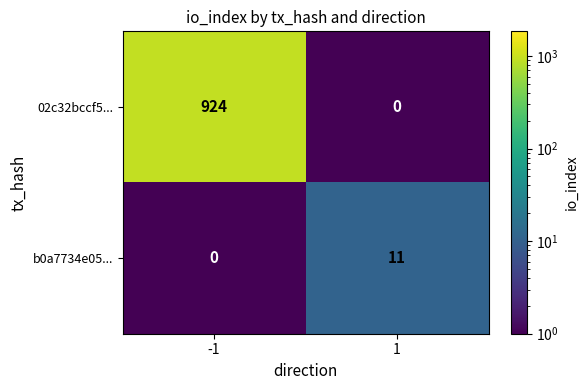

What value does the 02c32bccf5... series have at -1, to the nearest 50?

900